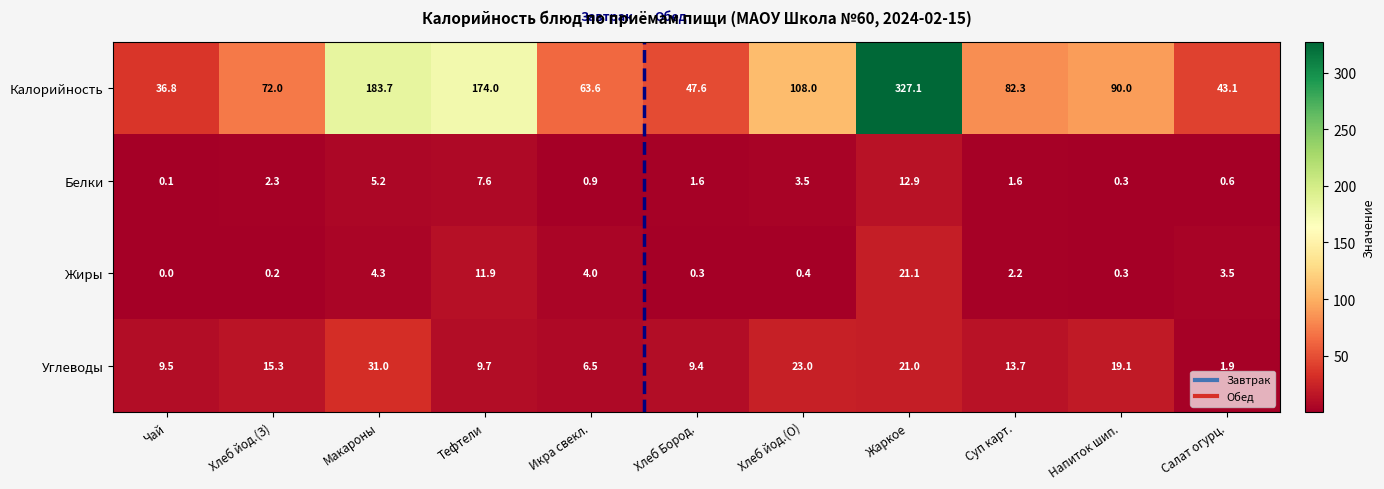

Which category has the lowest value across all series?

Чай